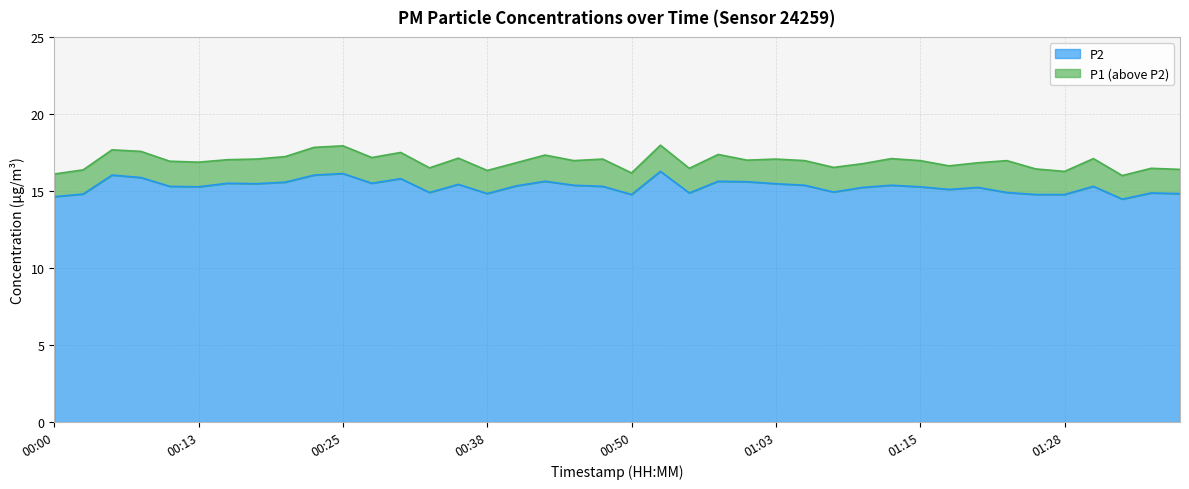

How many distinct data groups are displayed?

2